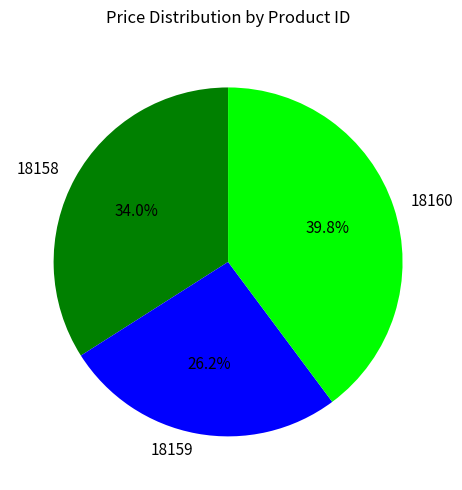

What is the total percentage of 18159 and 18160?

66.0%